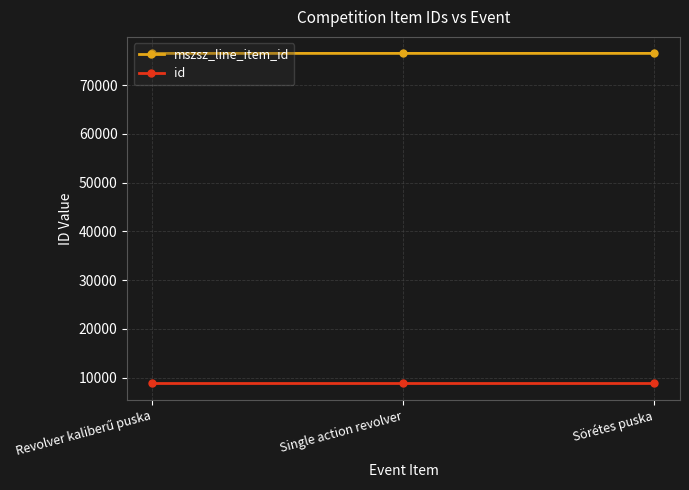

Rank the series by their maximum value, from lowest to highest.

id, mszsz_line_item_id